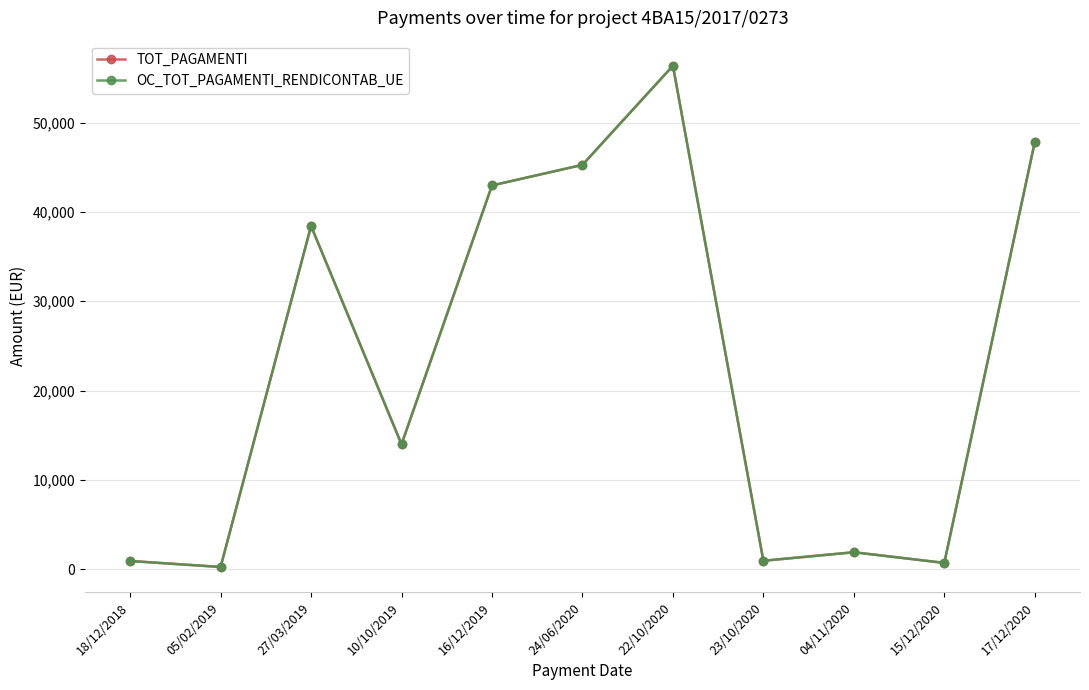

Reading left to right, transcribe all the data shown in this chart.

TOT_PAGAMENTI: 932.3	262.5	38420.7	13991.0	42956.0	45259.5	56354.3	955.8	1911.6	716.8	47801.9
OC_TOT_PAGAMENTI_RENDICONTAB_UE: 932.3	262.5	38420.7	13991.0	42956.0	45259.5	56354.3	955.8	1911.6	716.8	47801.9